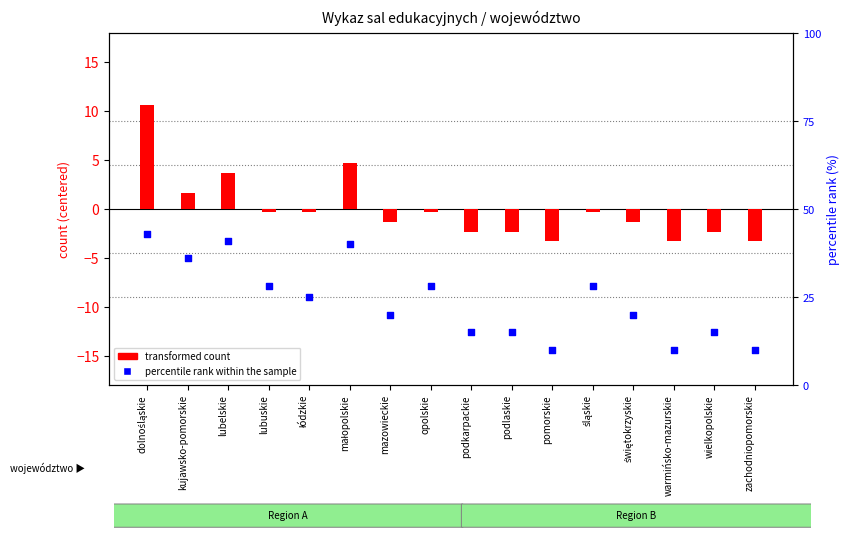

At how many categories does at least one series exceed 24?

8